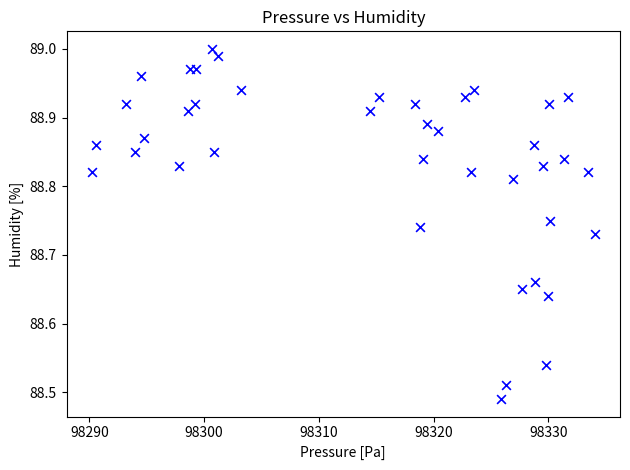

What is the range of X values (max minus min)?

43.9